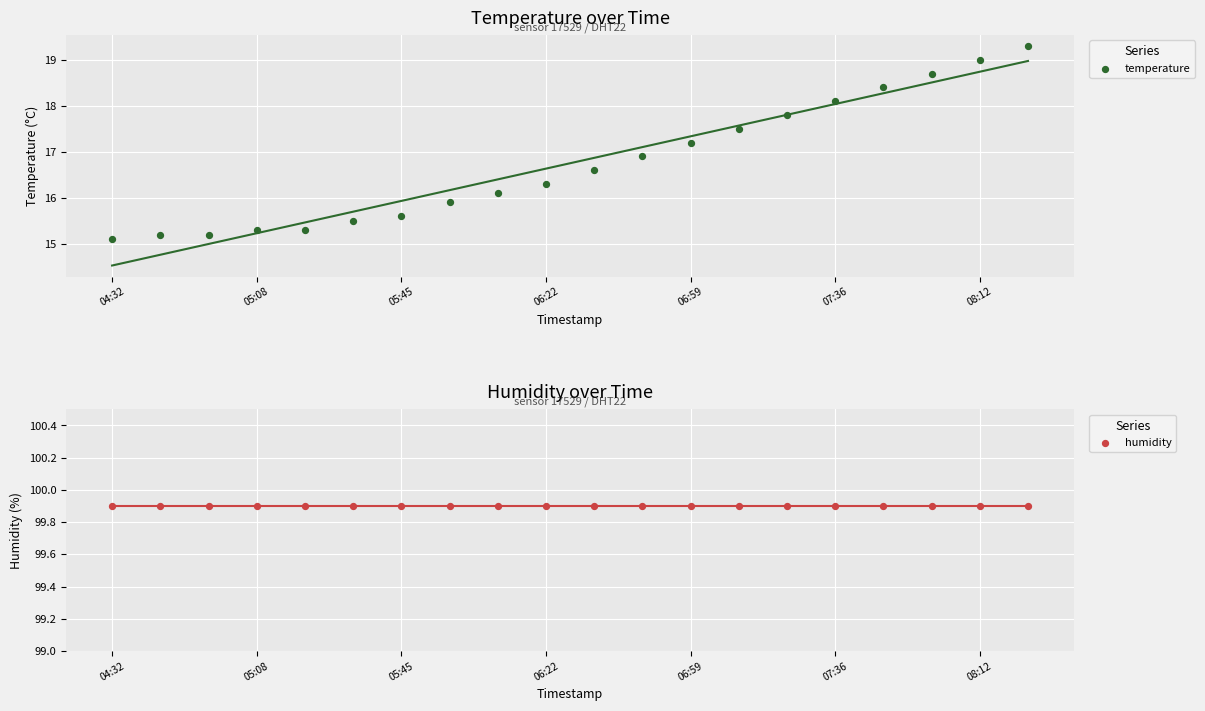

What are all the series names shown in the legend?

temperature, humidity